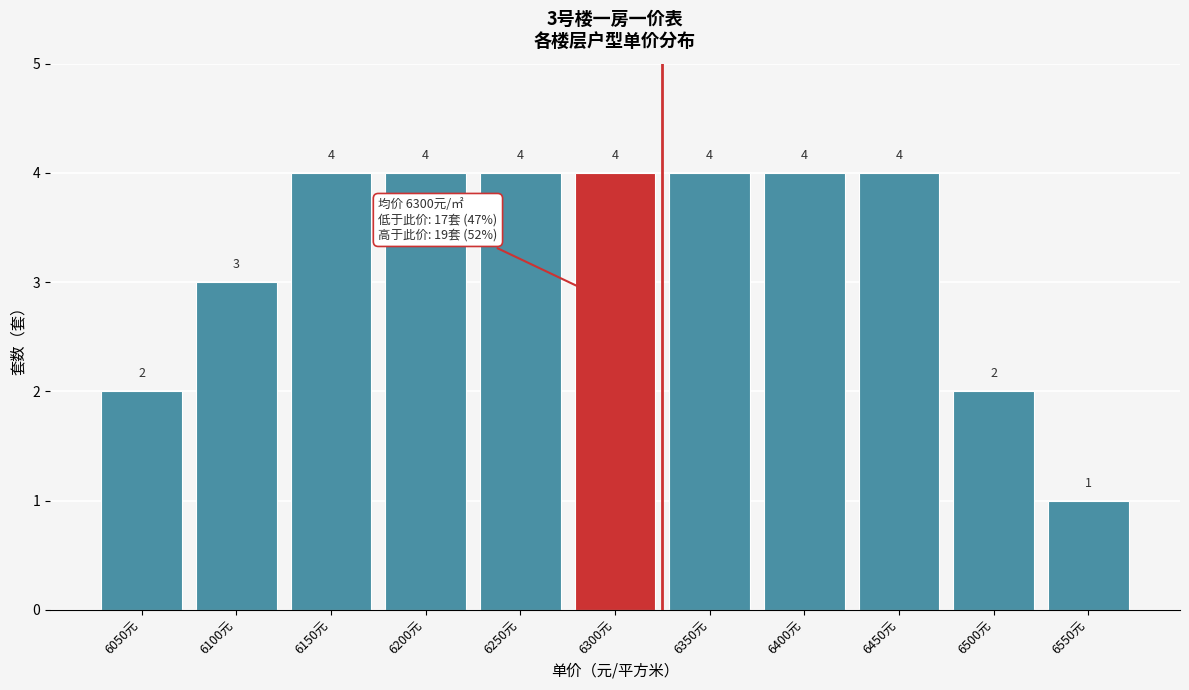

Reading left to right, list all the values displayed in this chart.

6050元=2	6100元=3	6150元=4	6200元=4	6250元=4	6300元=4	6350元=4	6400元=4	6450元=4	6500元=2	6550元=1